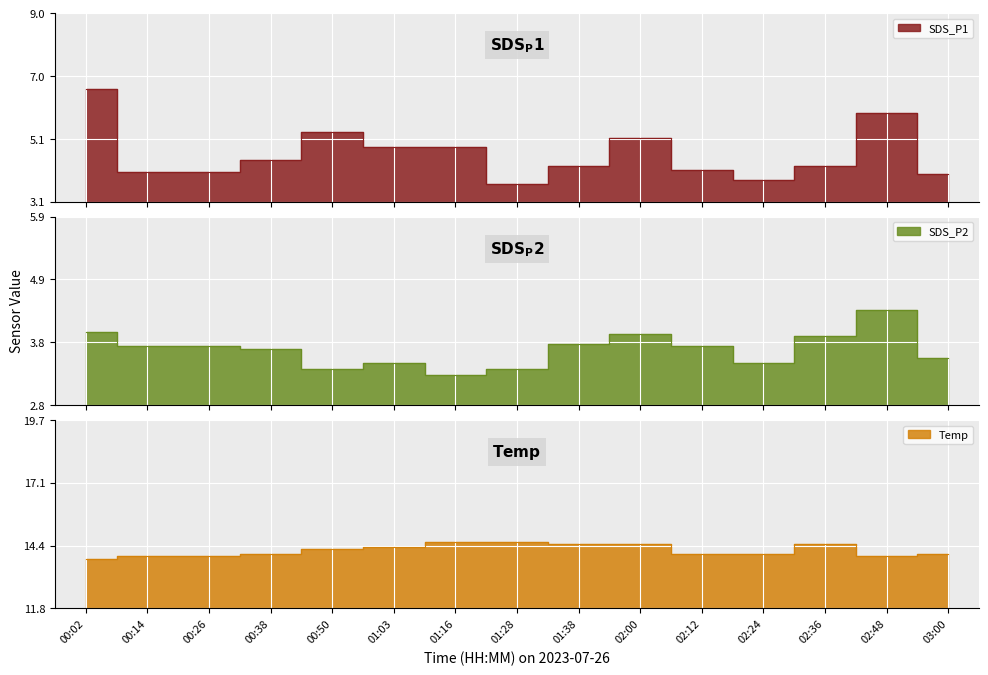

True or false: Temp has a value of 14.5 at 01:38.

True